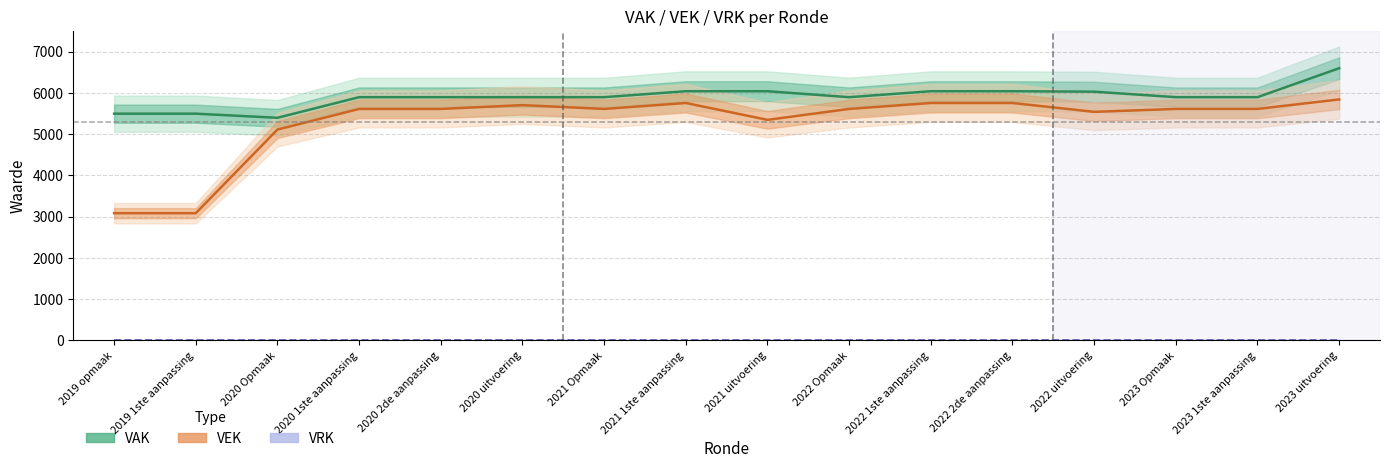

What is the minimum value for VEK?

3081